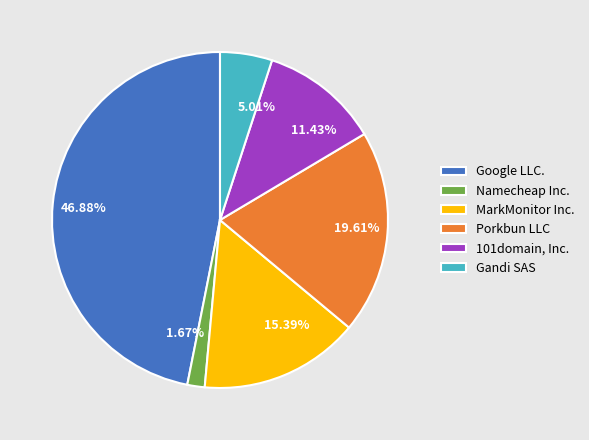

The Porkbun LLC slice represents 13% of the pie. True or false?

False